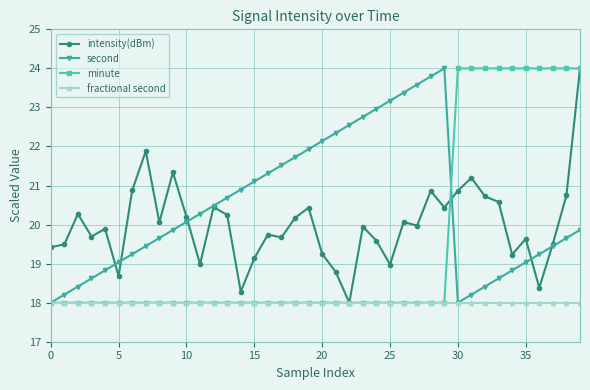

What are all the series names shown in the legend?

intensity(dBm), second, minute, fractional second